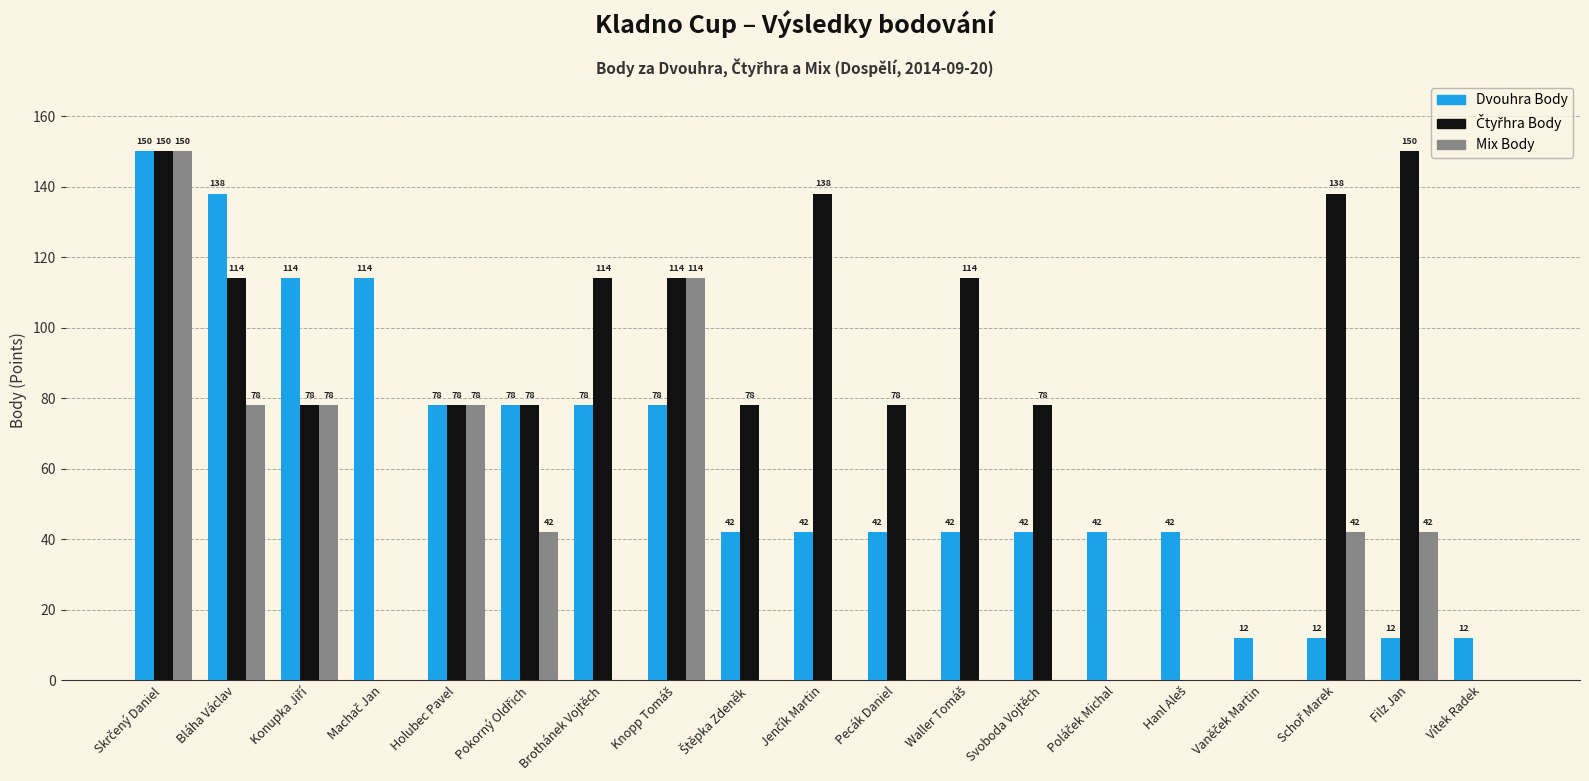

Is the value of Mix Body at Brothánek Vojtěch greater than the value of Dvouhra Body at Svoboda Vojtěch?

No